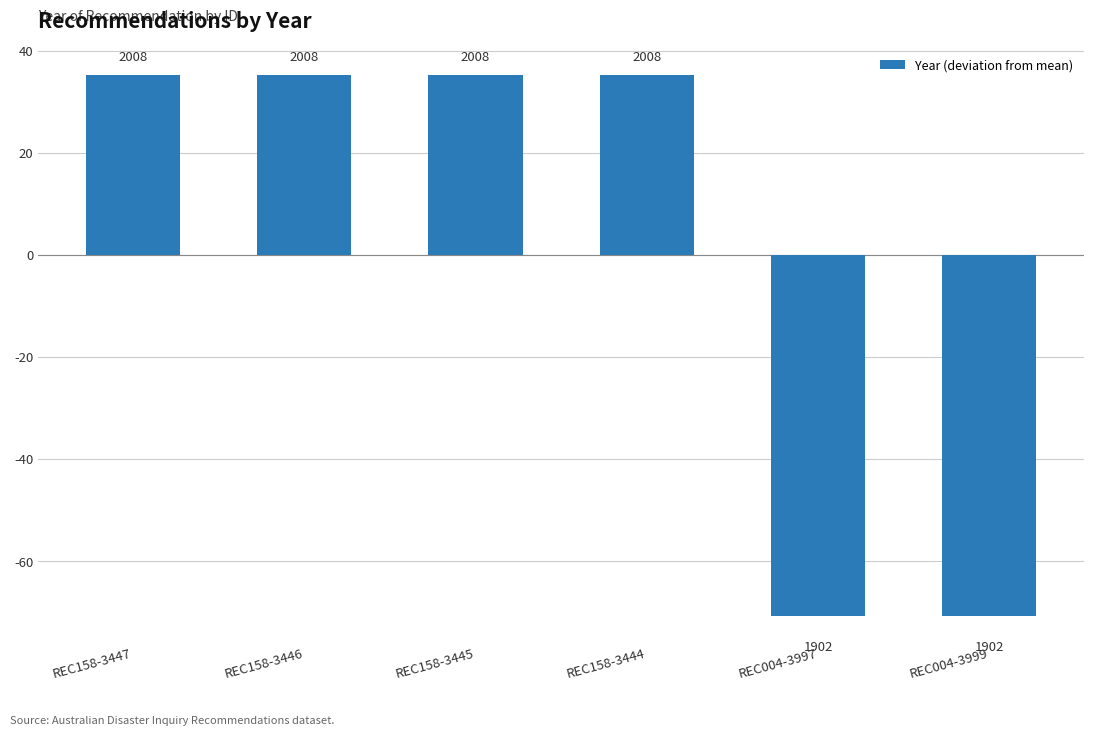

What is the smallest value displayed?

-70.7